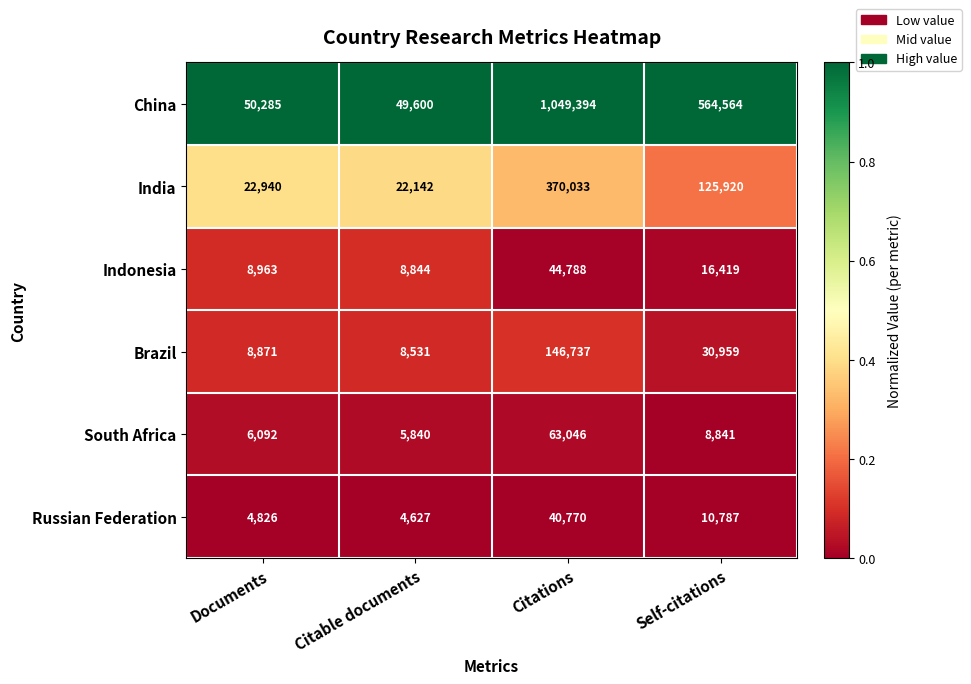

What is the maximum value for Russian Federation?

40770